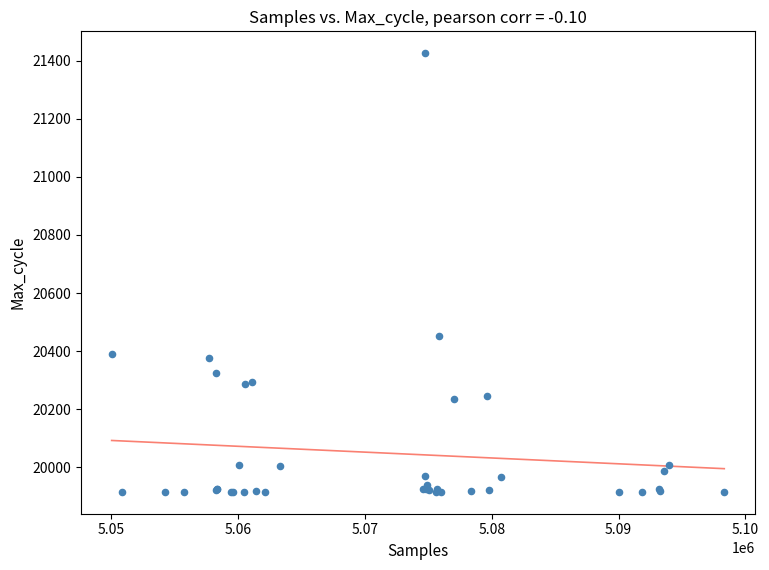

What Y value in the scatter plot is closest to 20670?

20452